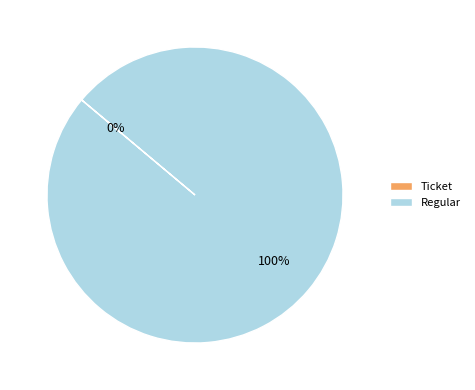

What is the change in value from Ticket to Regular?

+2